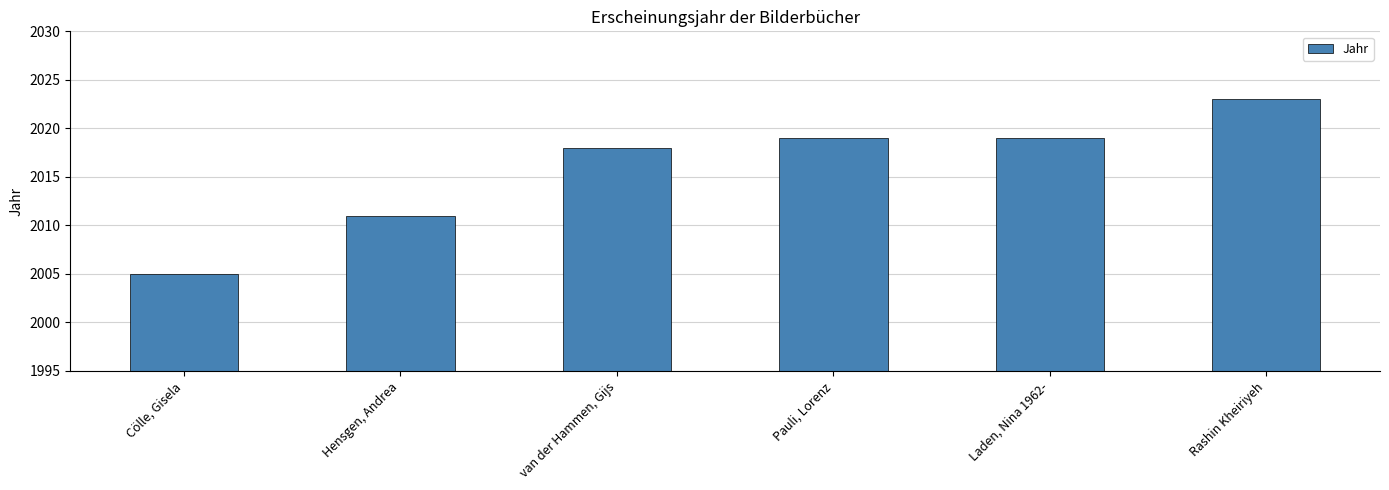

At which label is the value closest to 2014?

Hensgen, Andrea